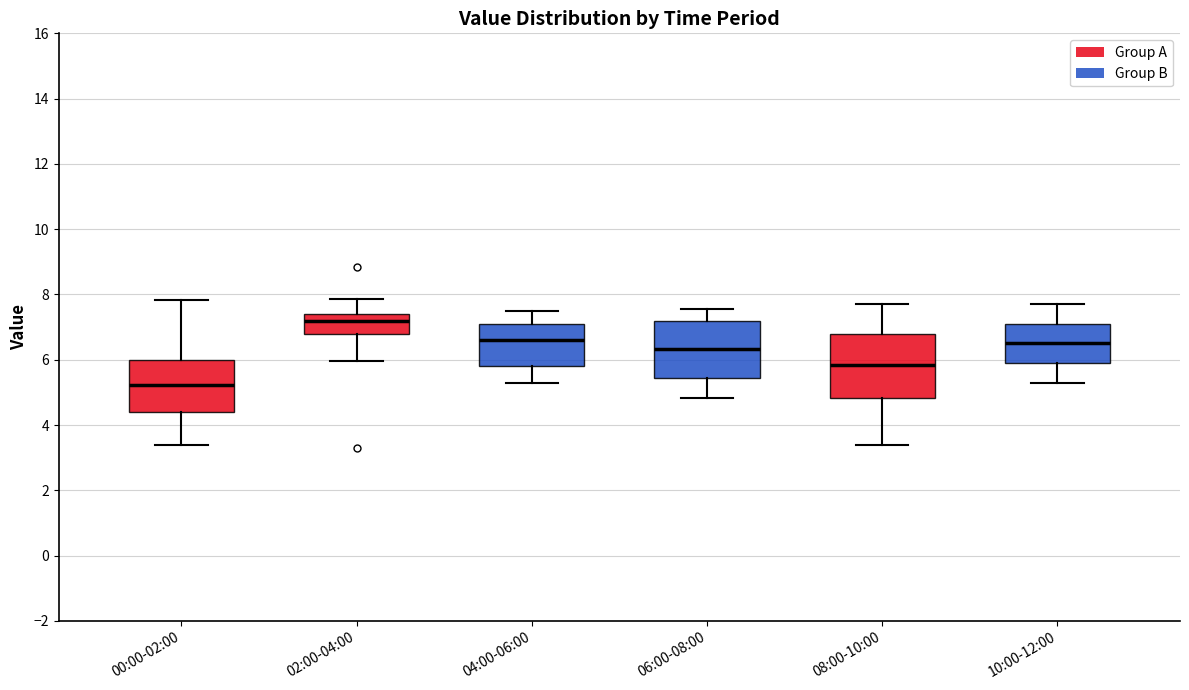

Where does the upper whisker of the box for 08:00-10:00 end on the y-axis? The values are not printed on the chart, so give them approximately, as read against the axis.

7.8